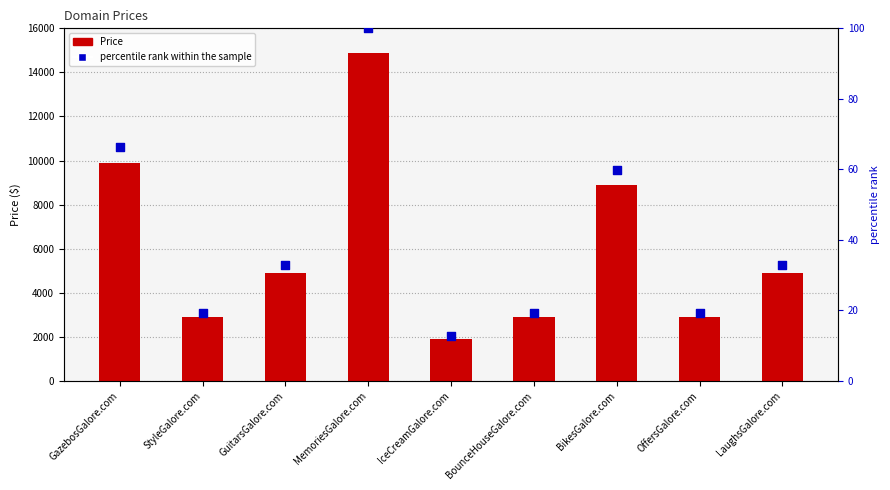

Which series has the widest spread of Y values?

Price